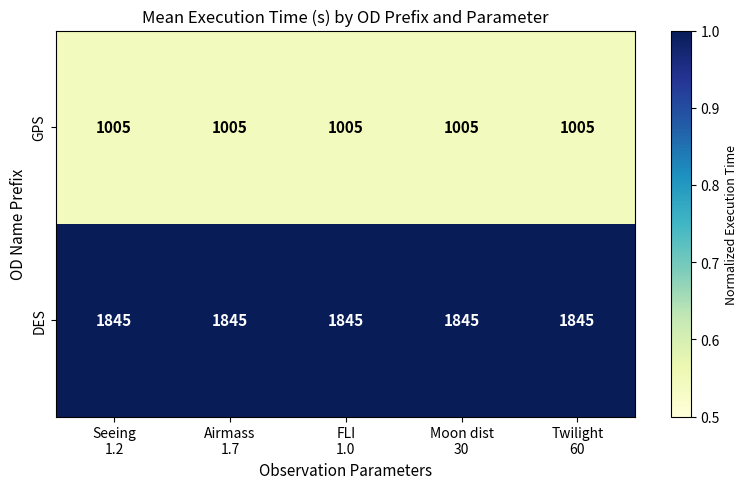

What is the sum of all DES values?

9225